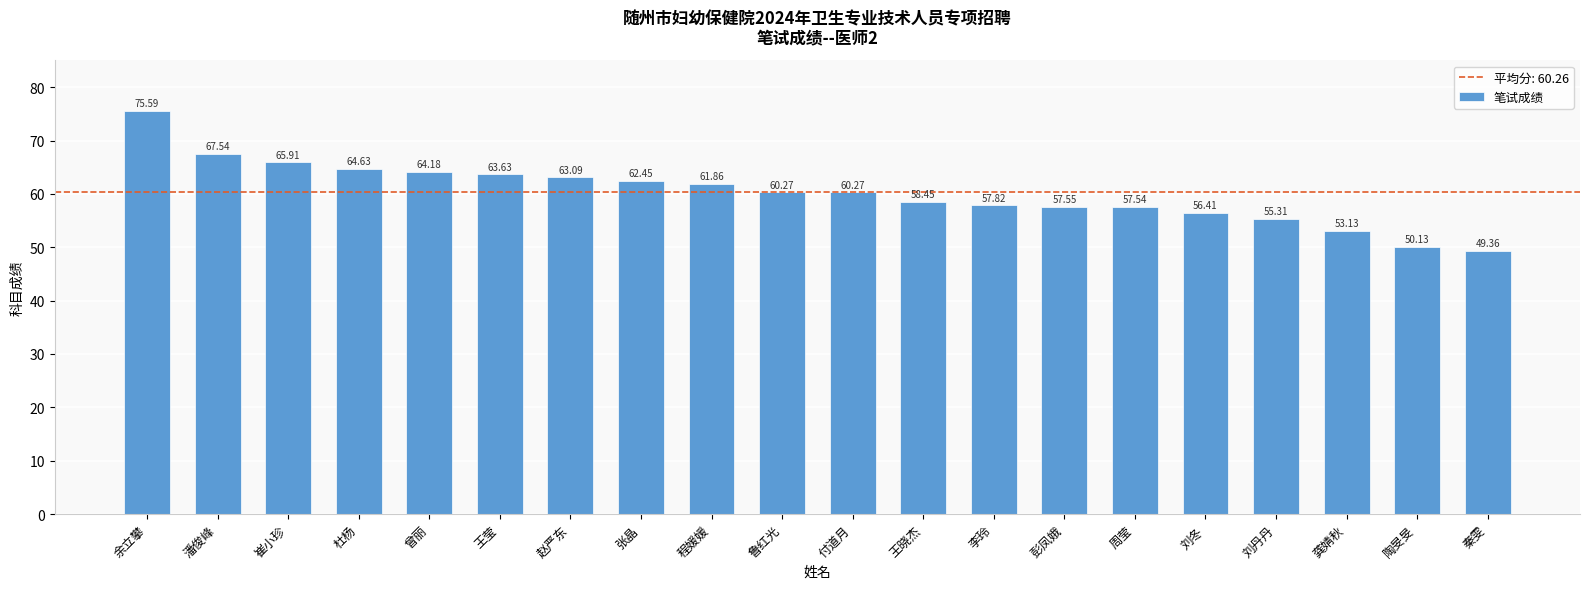

What is the difference between the values at 杜杨 and 程媛媛?

2.8